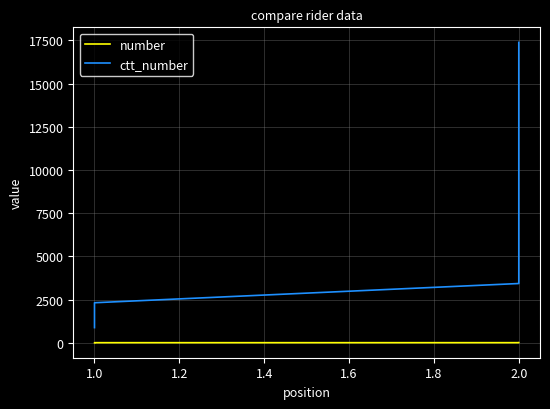

Which series has the largest range (max minus min)?

ctt_number